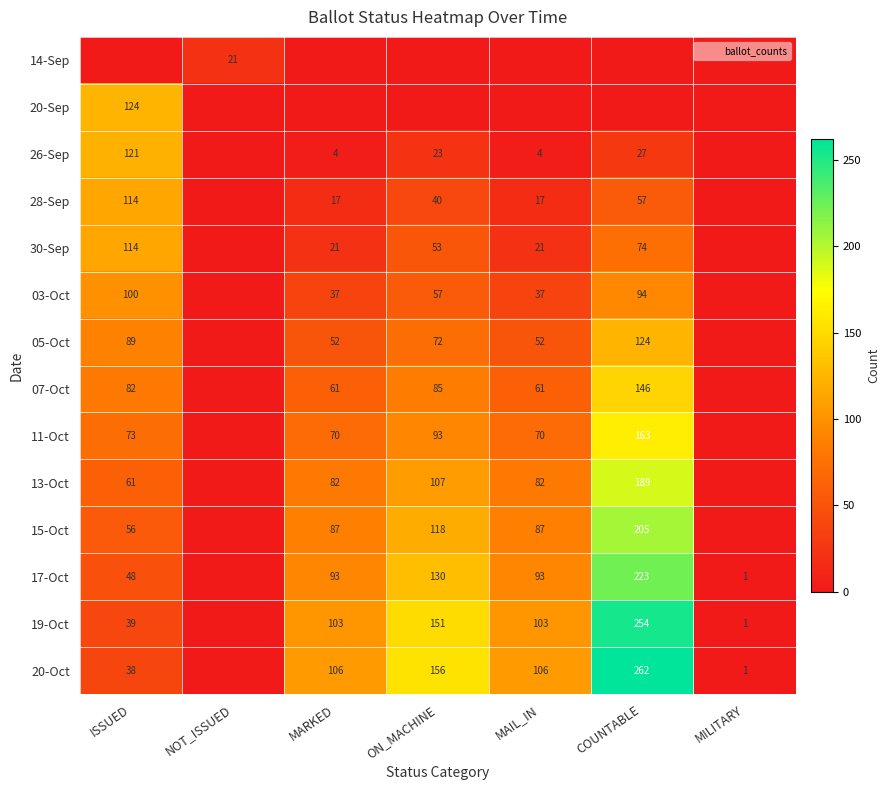

What is the difference between the 17-Oct values at MAIL_IN and ON_MACHINE?

37